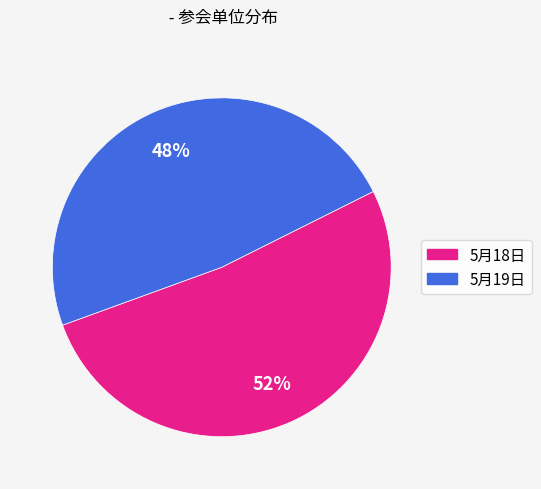

Which has a higher value, 5月18日 or 5月19日?

5月18日